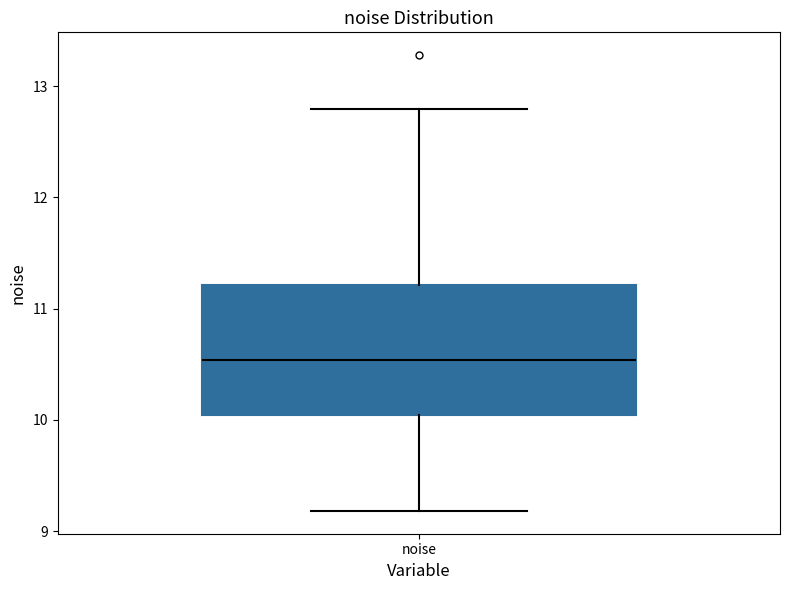

Where does the median line of the box for noise sit on the y-axis? The values are not printed on the chart, so give them approximately, as read against the axis.

10.5